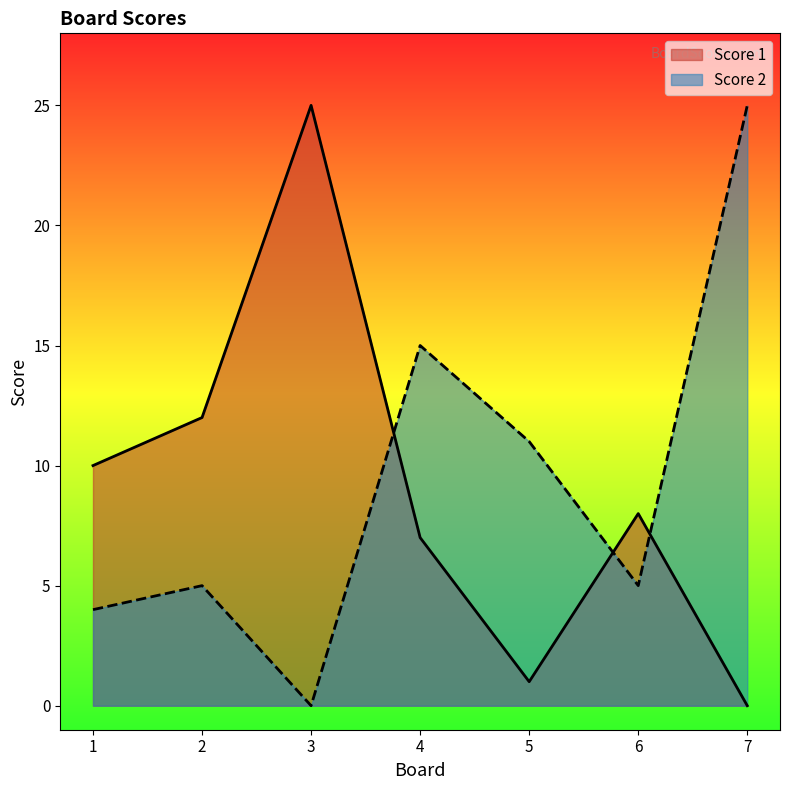

The value of Score 1 at 2 is 12. True or false?

True